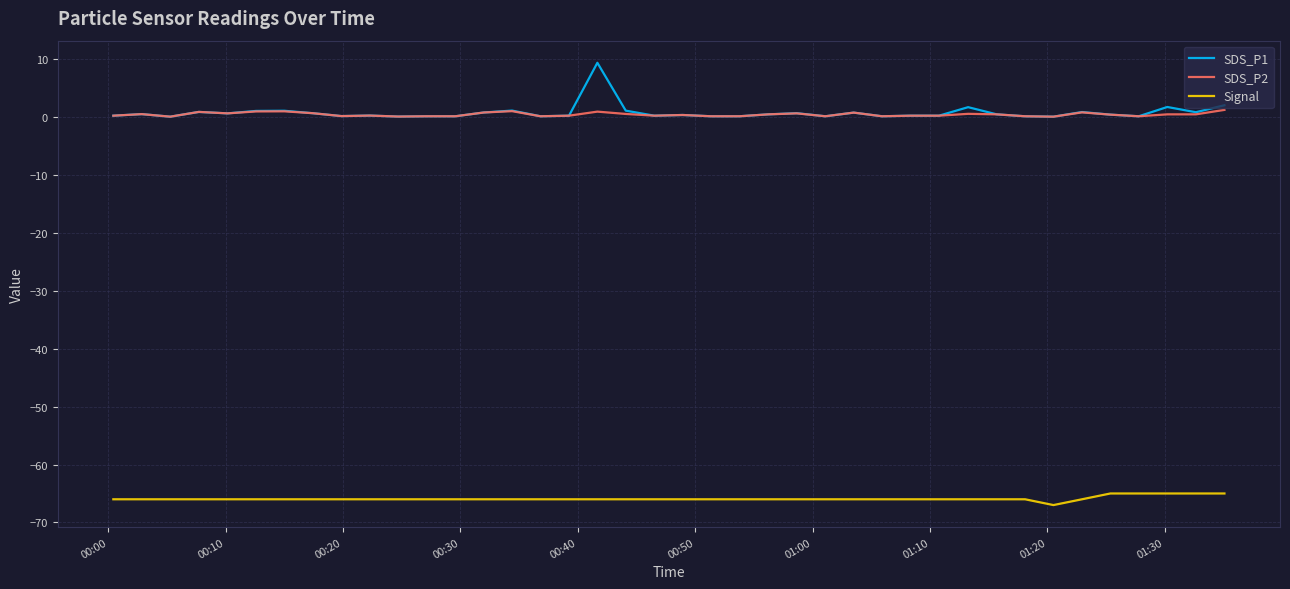

What is the maximum value for SDS_P2?

1.2